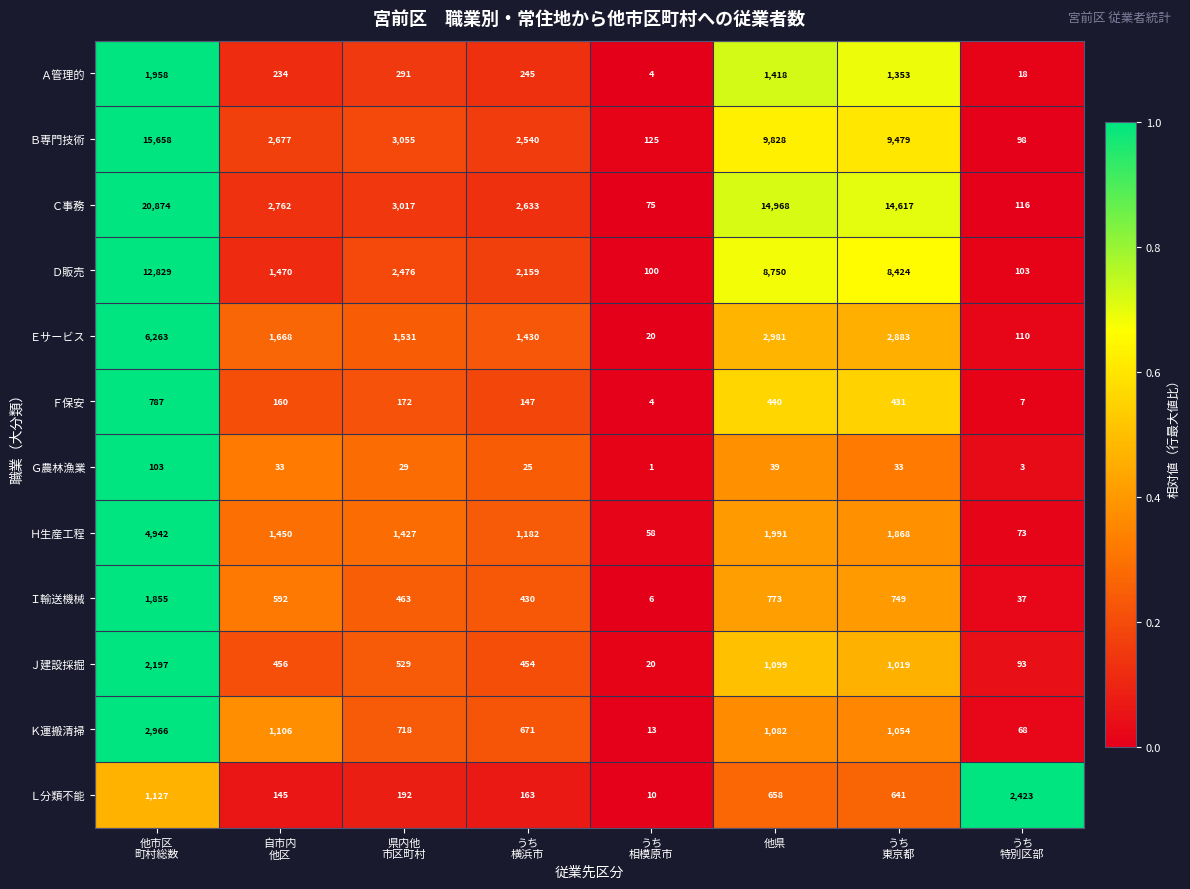

What is the sum of all Ｋ運搬清掃 values?

7678